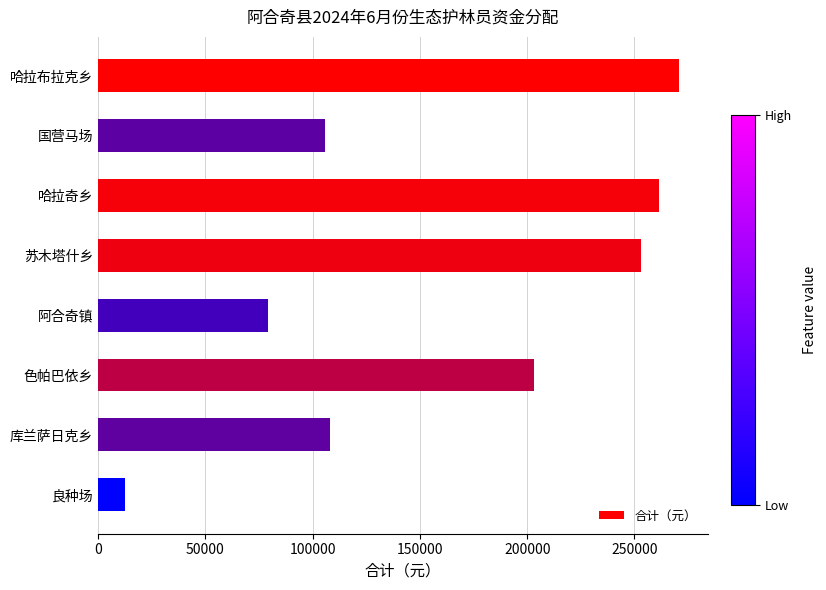

List the labels in order of value, largest first.

哈拉布拉克乡, 哈拉奇乡, 苏木塔什乡, 色帕巴依乡, 库兰萨日克乡, 国营马场, 阿合奇镇, 良种场